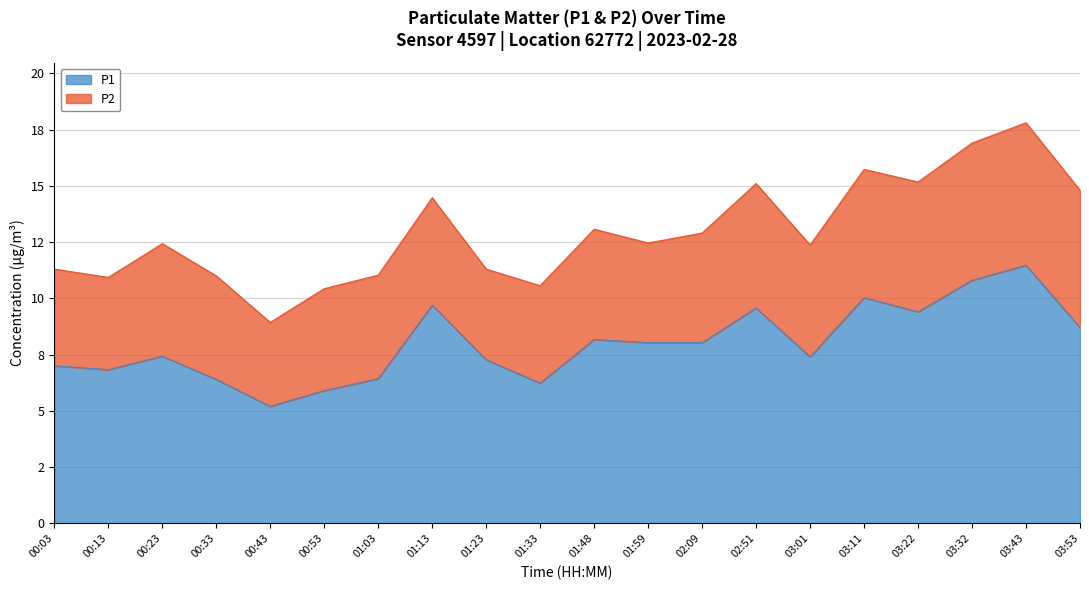

What position from the left is 00:23?

3